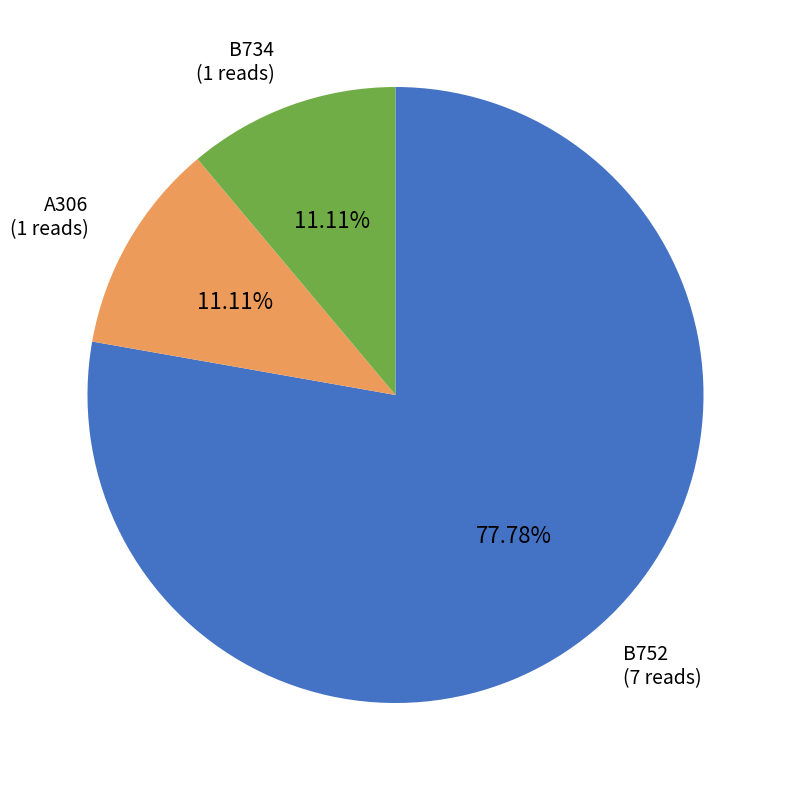

Does any single category account for the majority?

Yes